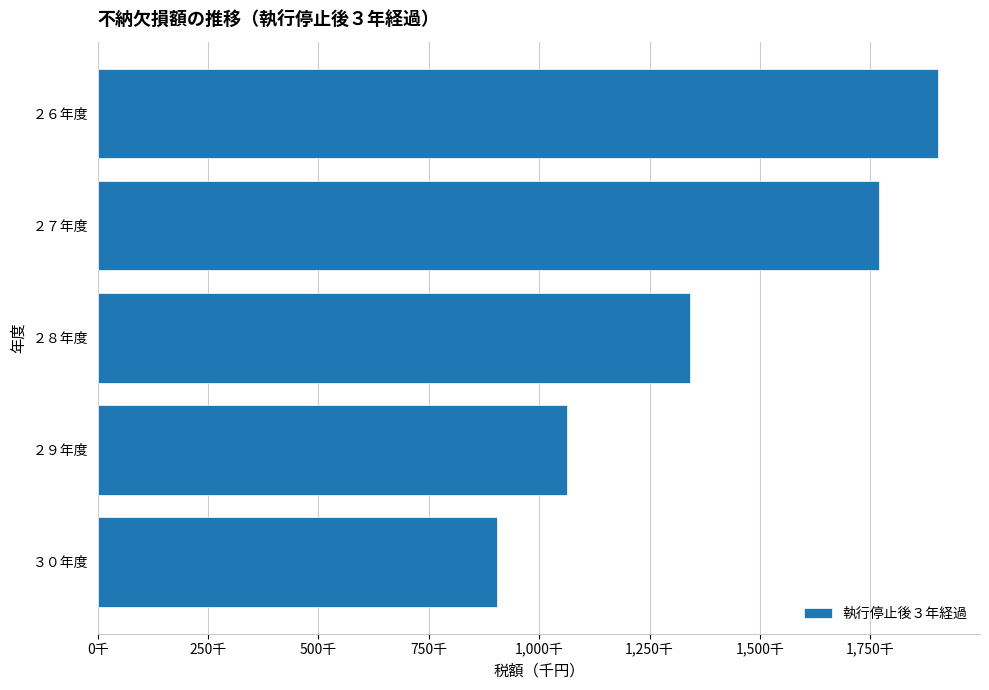

Are the bars horizontal?

Yes